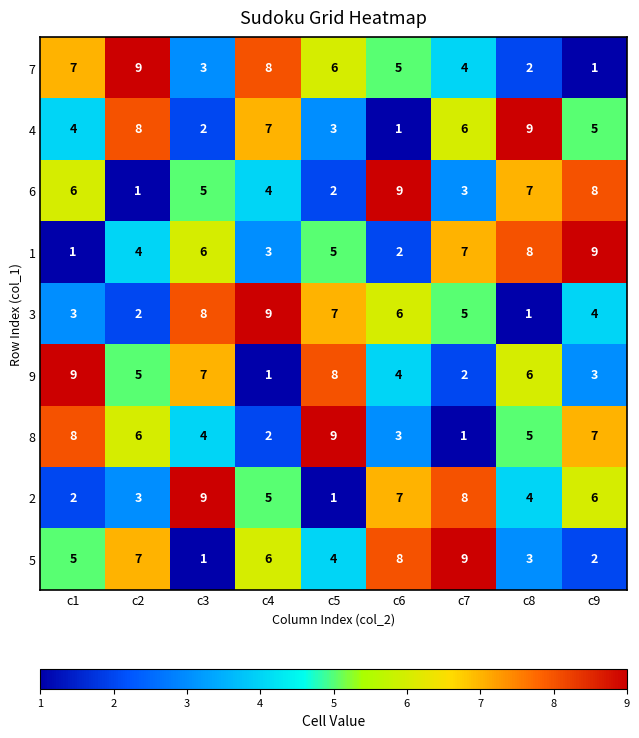

What is the maximum value shown in the chart?

9